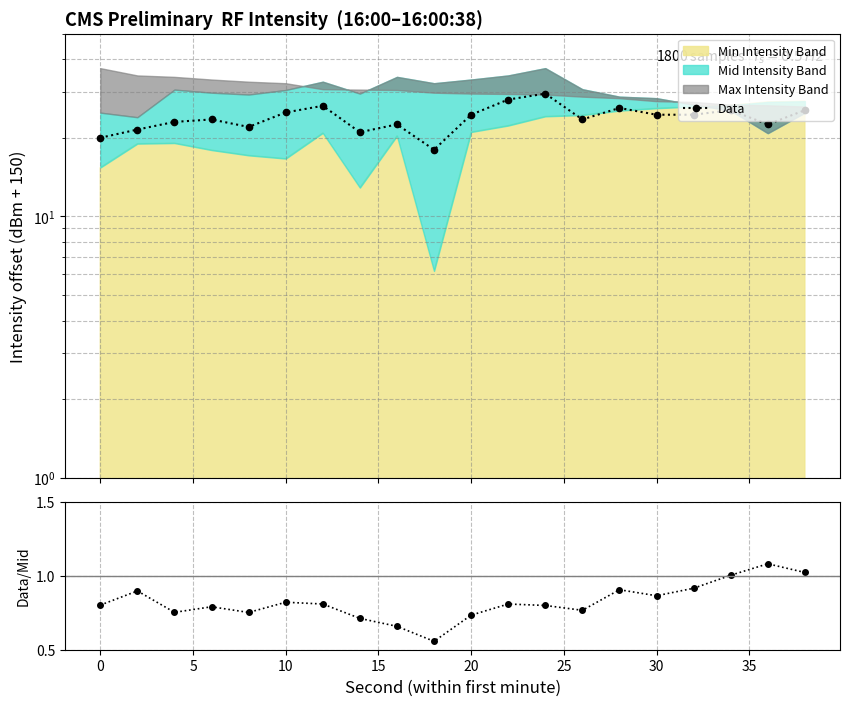

Is the value of Data at 15 greater than the value of Data/Mid at 10?

Yes